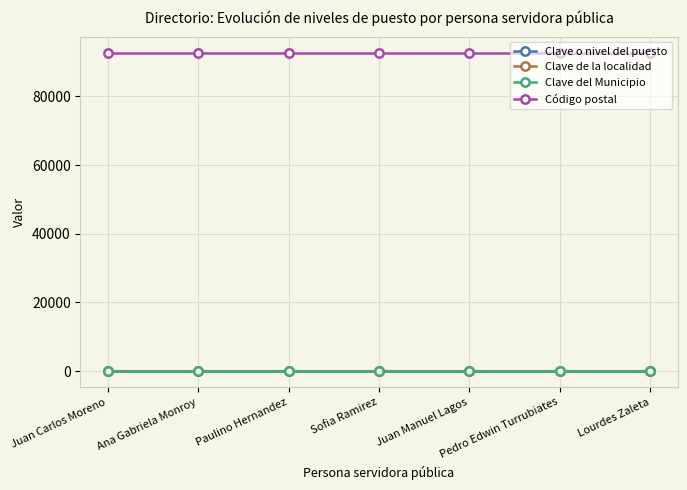

How many data points does each series have?

7